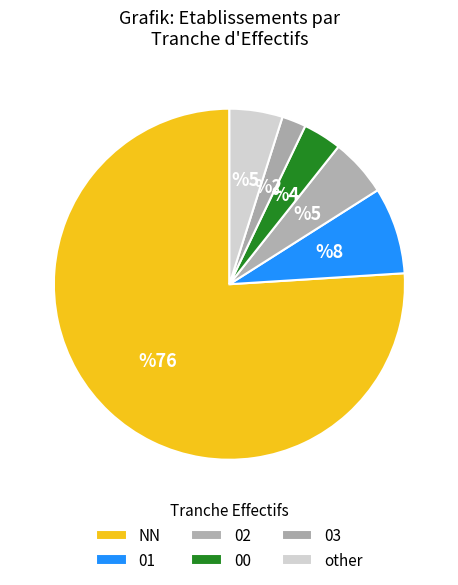

How many segments does this pie chart have?

6